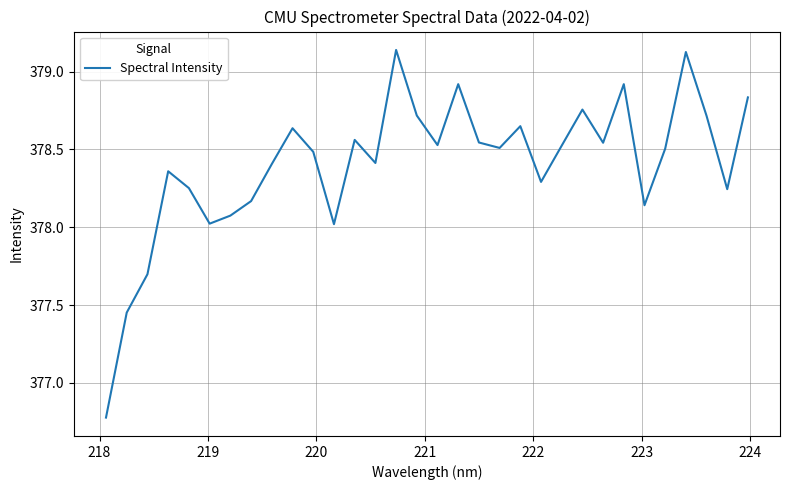

What is the difference between the maximum and minimum values?

2.4